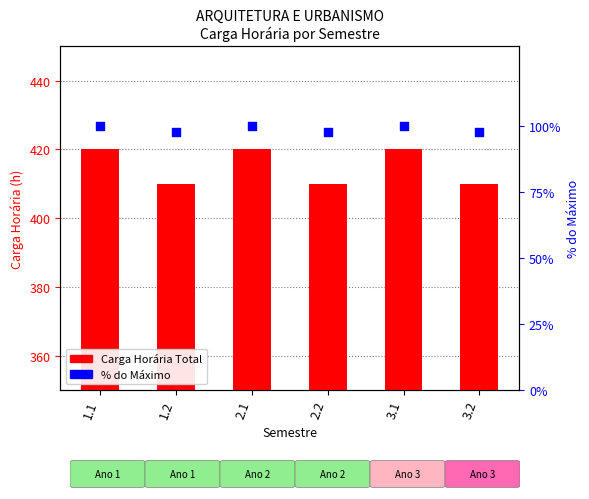

Which series has the largest Y range (max minus min)?

Carga Horária Total